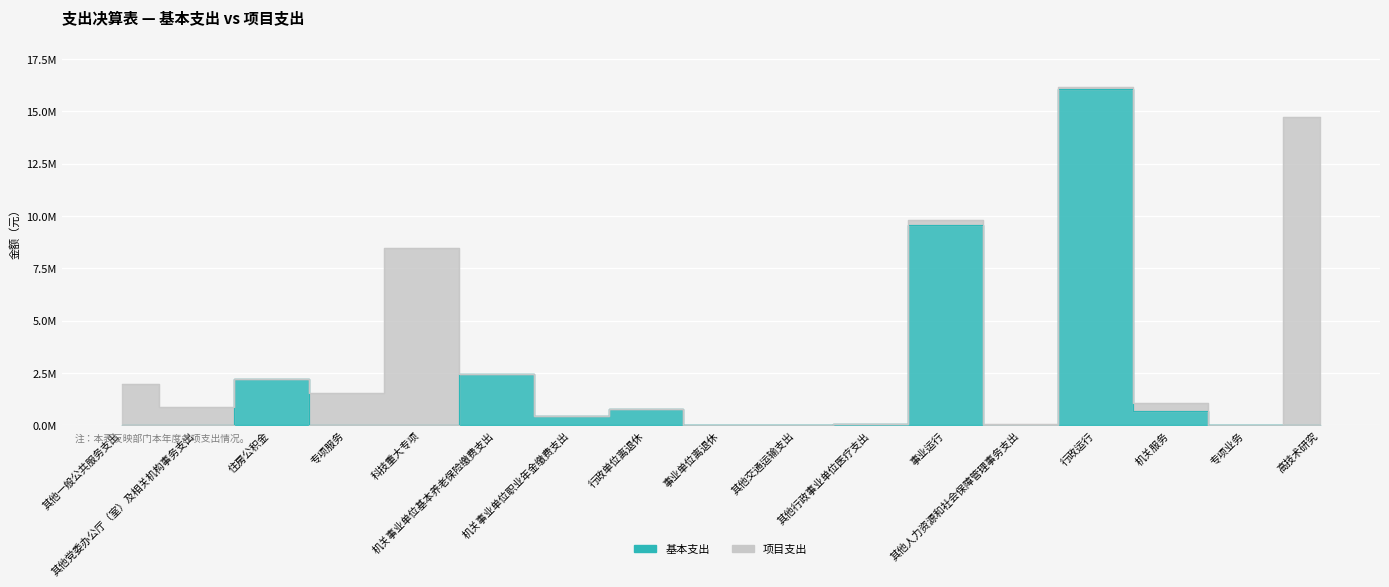

At which label does the data first exceed 31900?

住房公积金